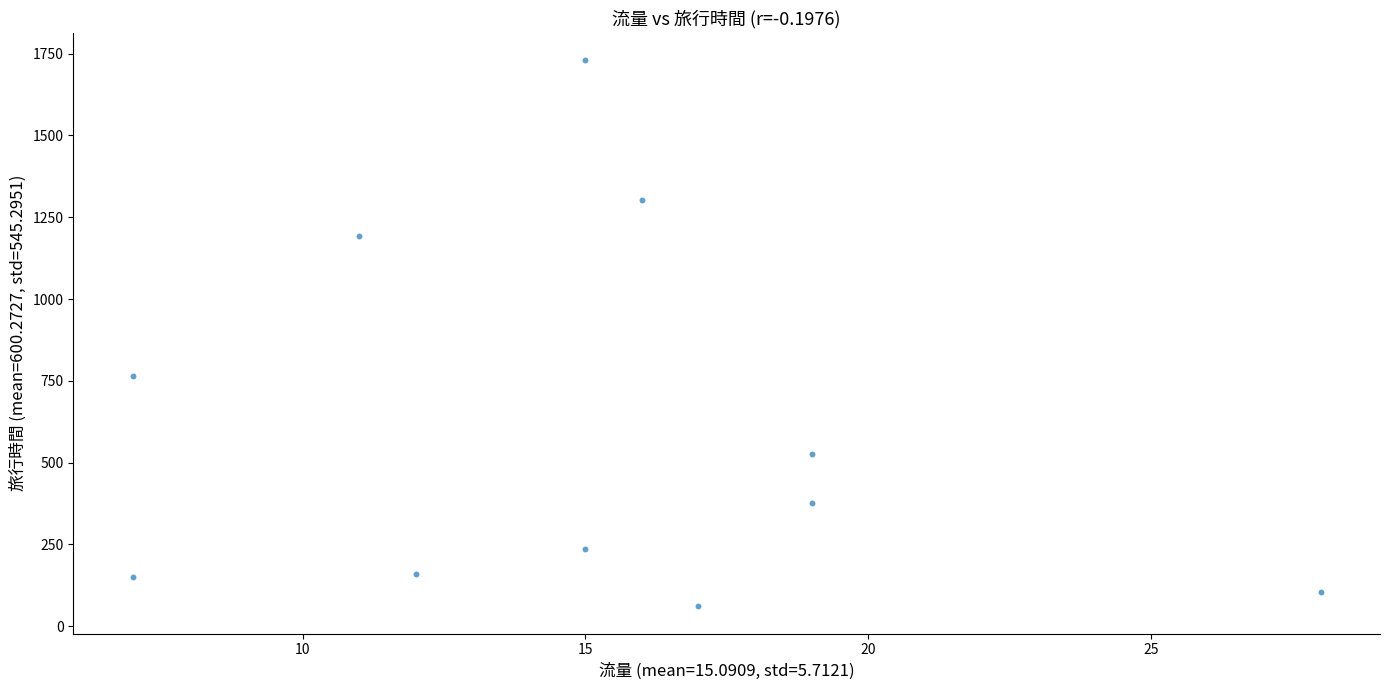

What Y value in the scatter plot is closest to 895?

764